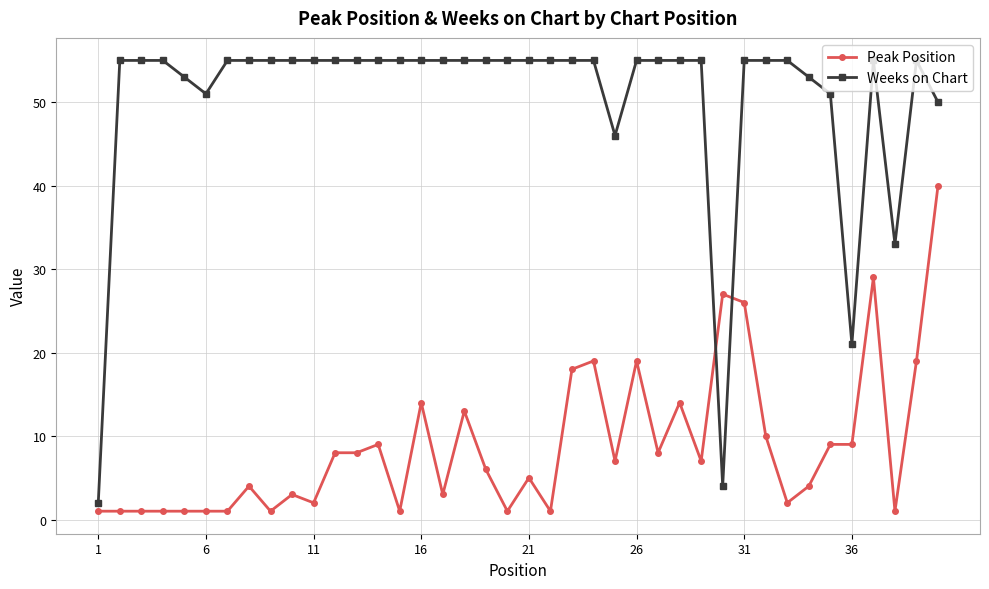

How many data points in Peak Position are less than 7?

20